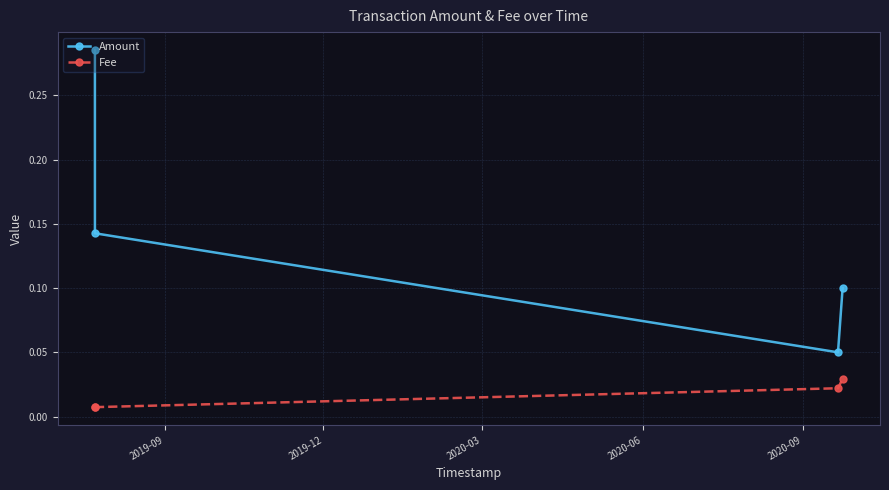

At how many categories does at least one series exceed 0?

4